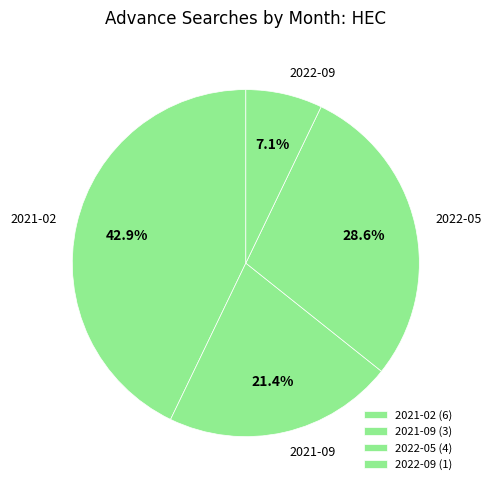

What is the total percentage of 2021-02 and 2021-09?

64.3%